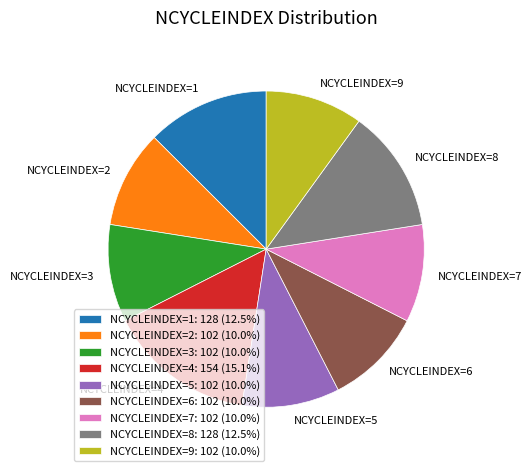

Does NCYCLEINDEX=2 account for over 50% of the chart?

No